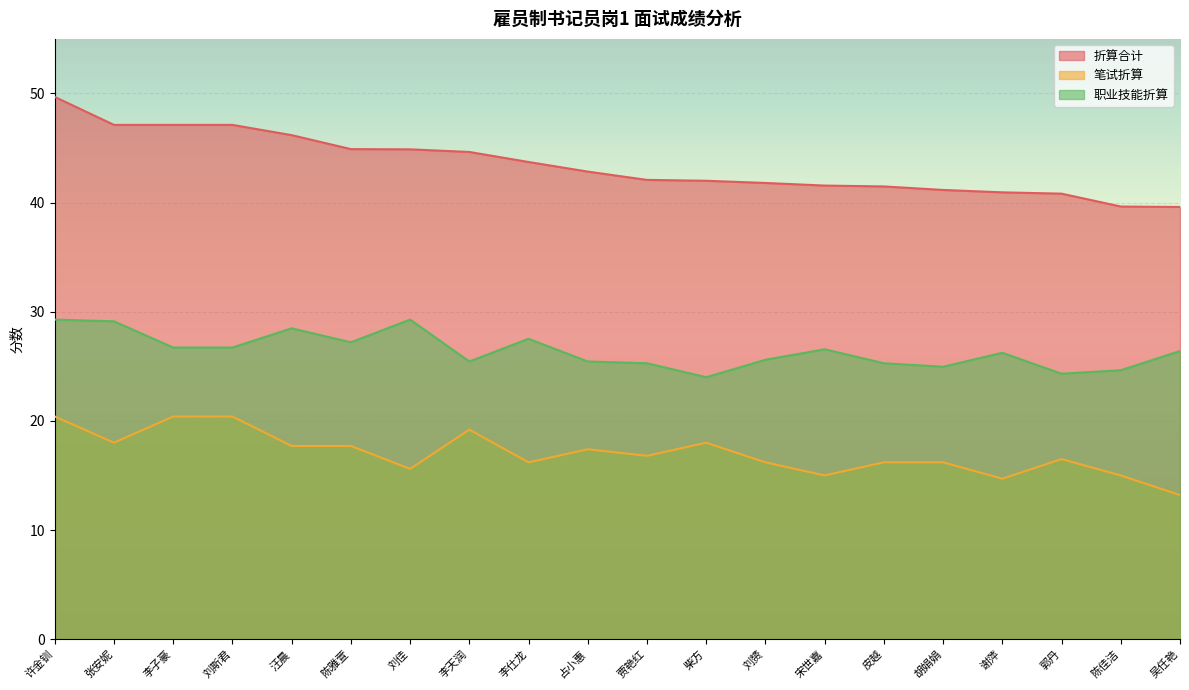

At which category does 职业技能折算 reach its first local valley?

陈雅萱